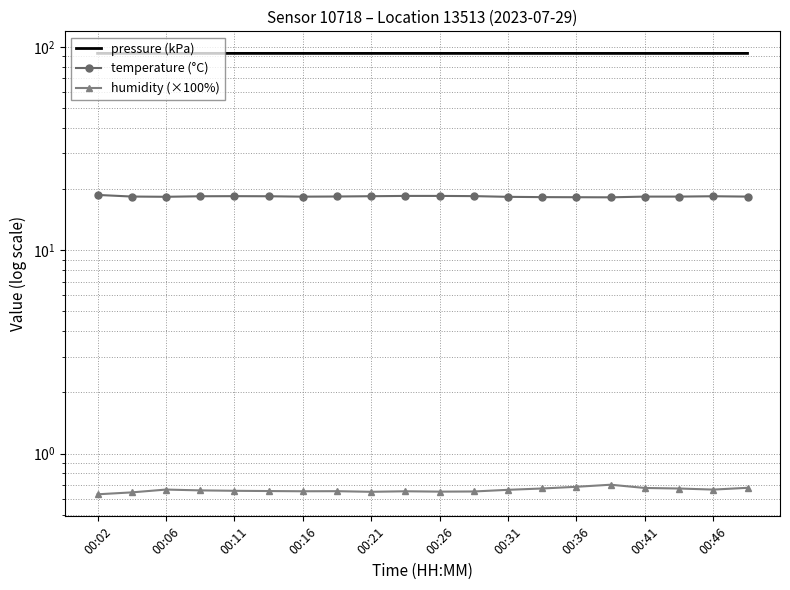

Which series has the largest range (max minus min)?

temperature (°C)